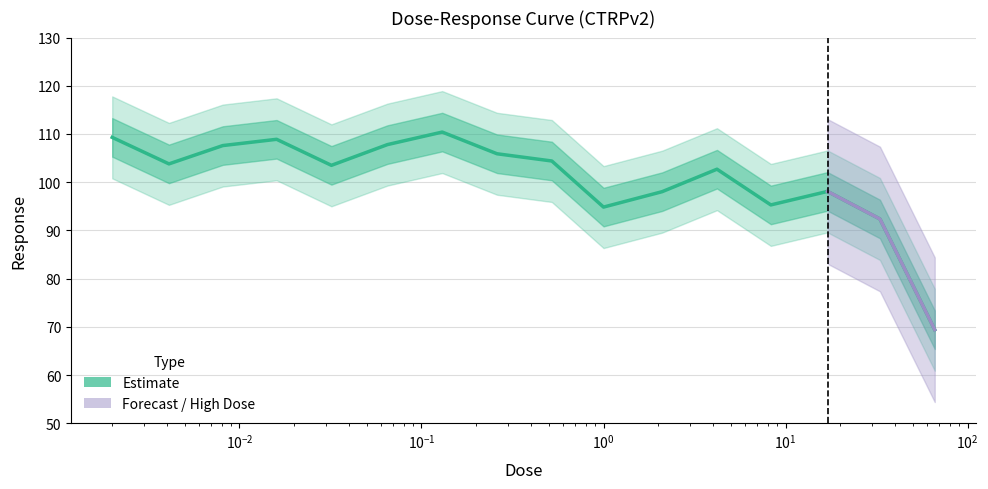

How many lines are shown in the chart?

1